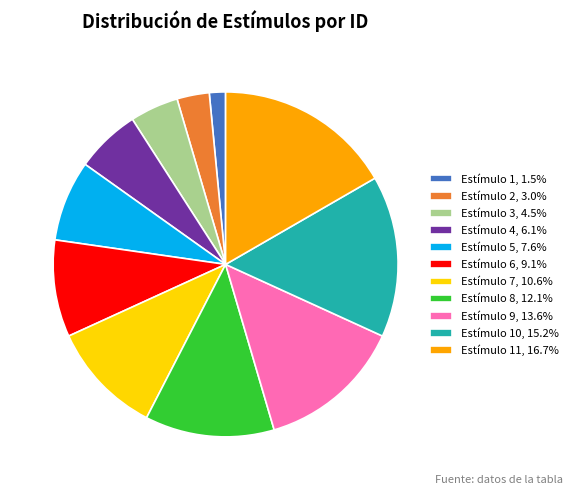

How many segments does this pie chart have?

11